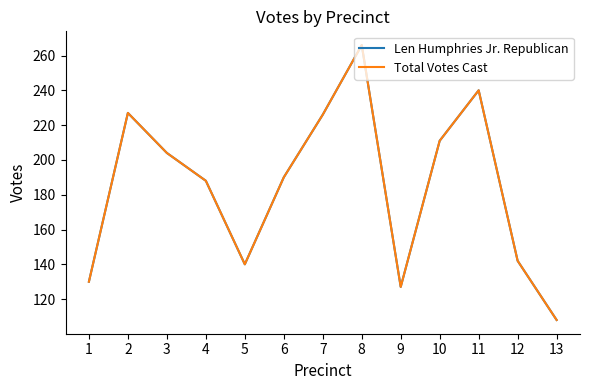

Does the chart have visible grid lines?

No